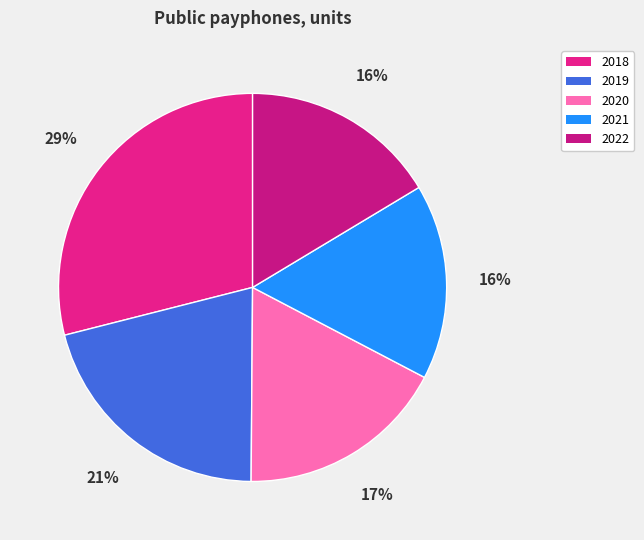

To the nearest percent, what is the difference between the largest and smallest slice percentages?

13%